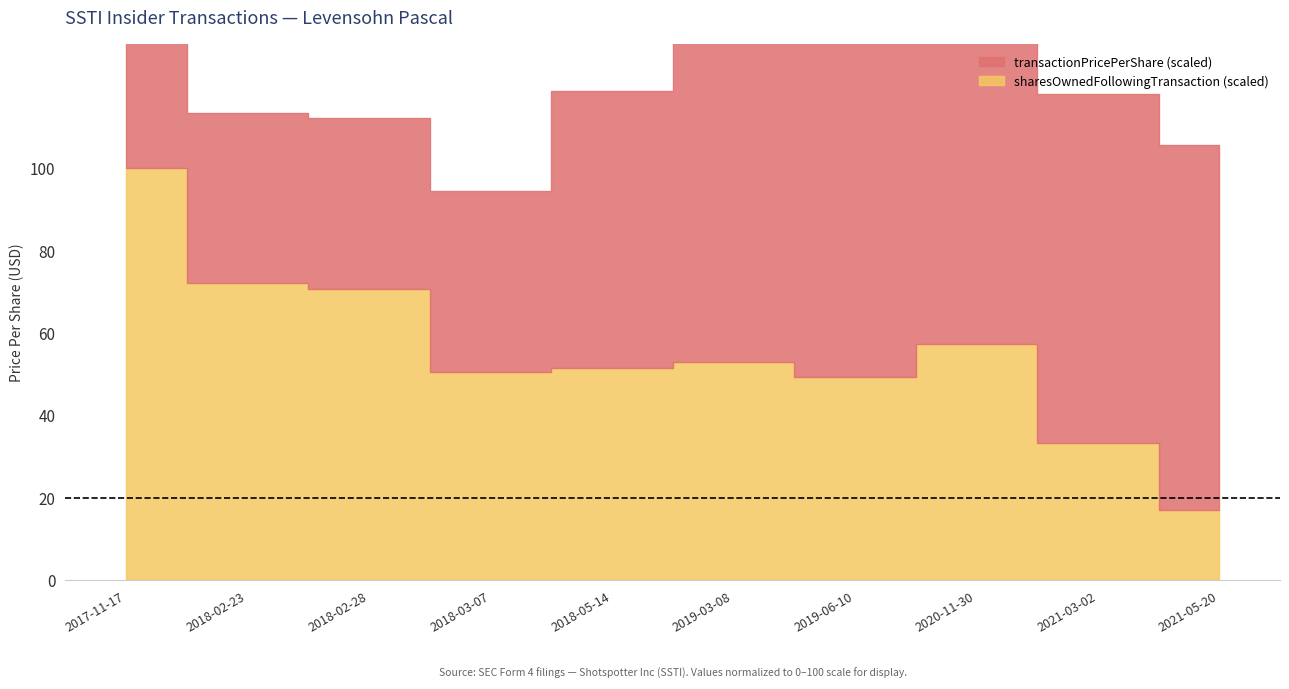

Rank the categories by value from highest to lowest.

2017-11-17, 2018-02-23, 2018-02-28, 2020-11-30, 2019-03-08, 2018-05-14, 2018-03-07, 2019-06-10, 2021-03-02, 2021-05-20